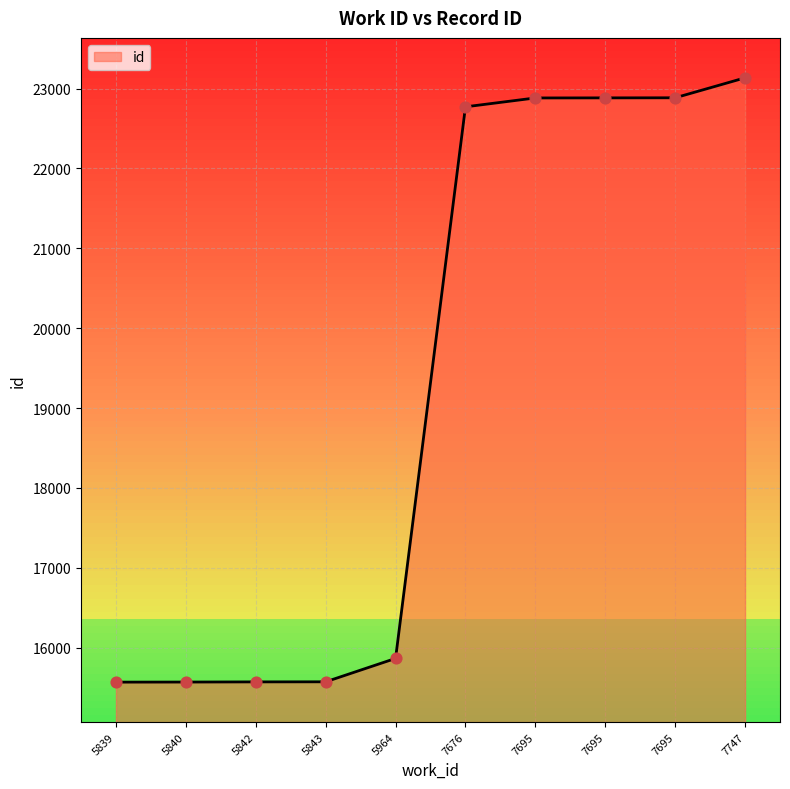

Approximately how many times larger is the value at 7695 compared to 7747?

1.0